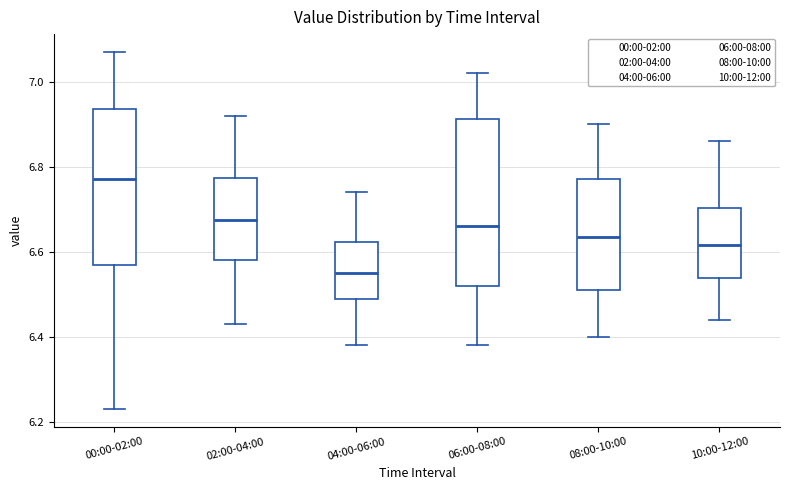

Where is the lower edge of the box for 10:00-12:00 on the y-axis? The values are not printed on the chart, so give them approximately, as read against the axis.

6.54